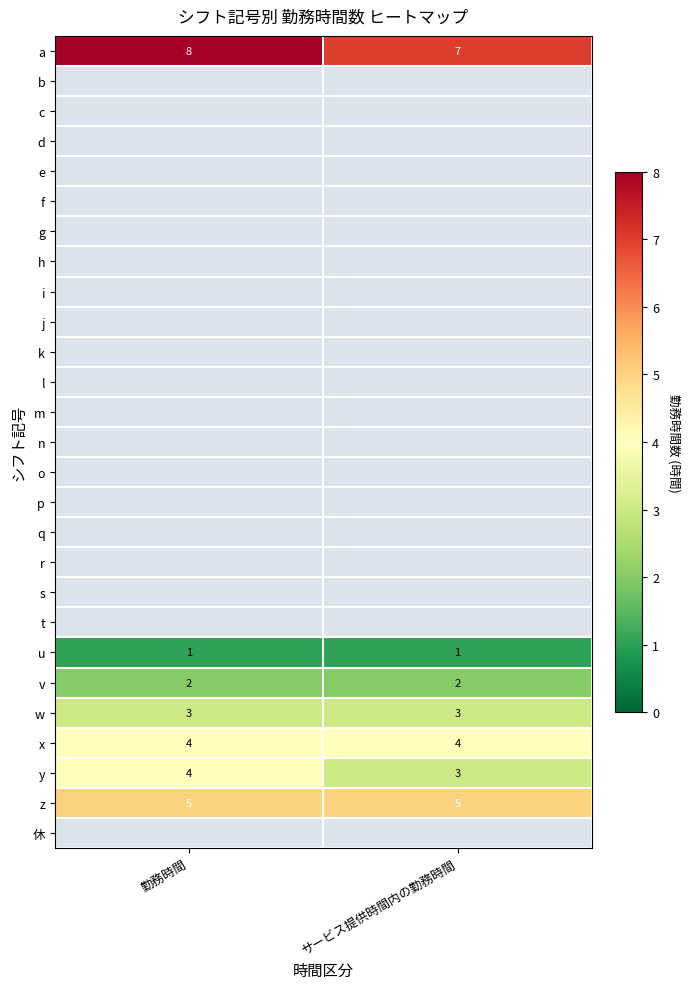

What is the total value across all series at 勤務時間?

27